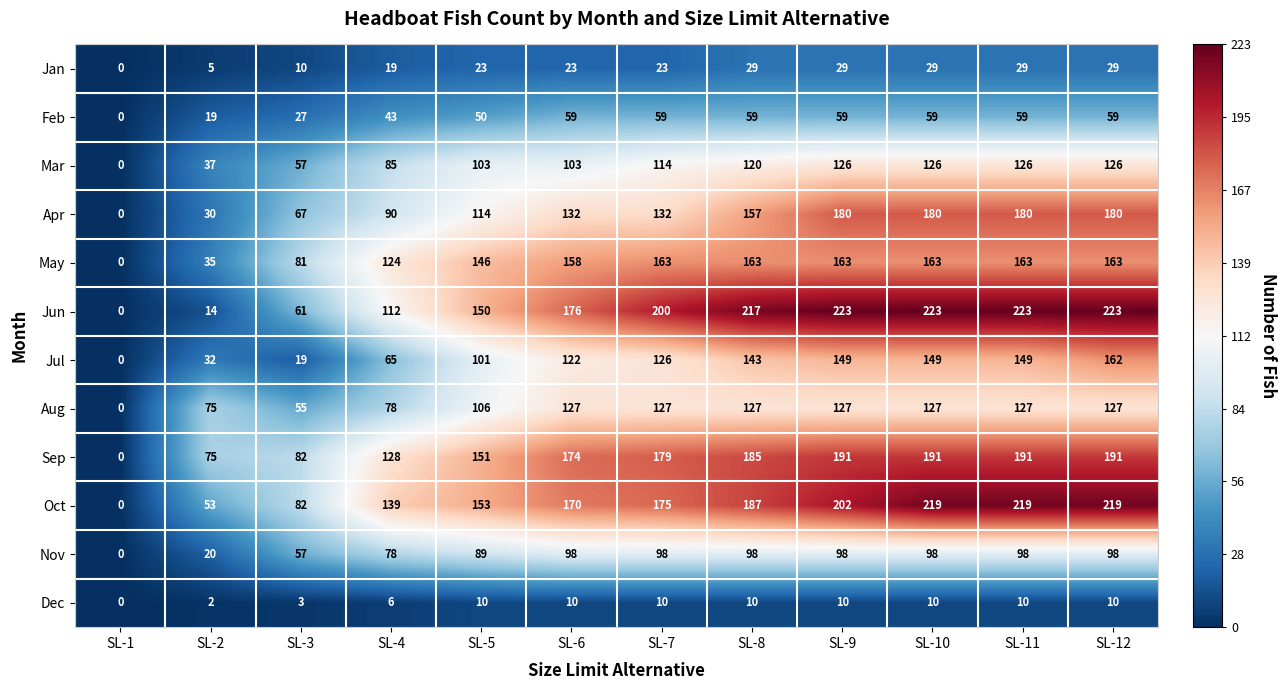

What is the sum of all Dec values?

91